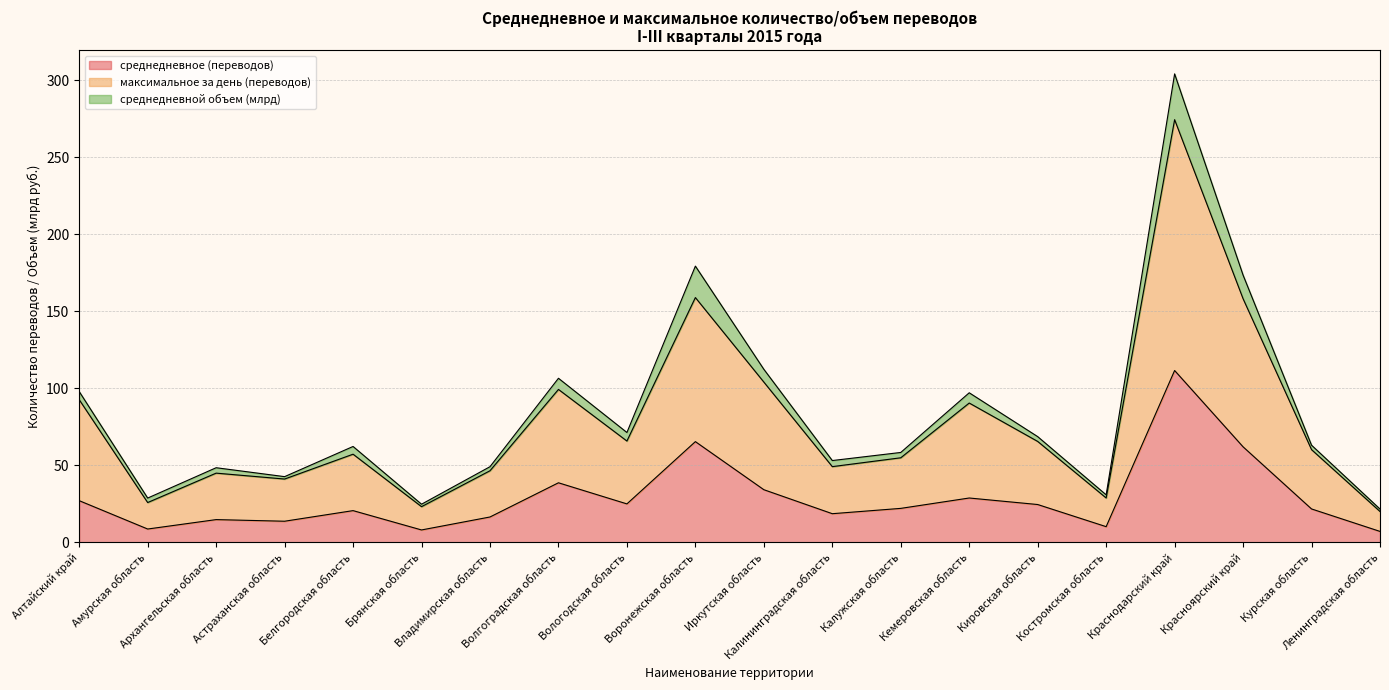

What are all the series names shown in the legend?

среднедневное (переводов), максимальное за день (переводов), среднедневной объем (млрд)